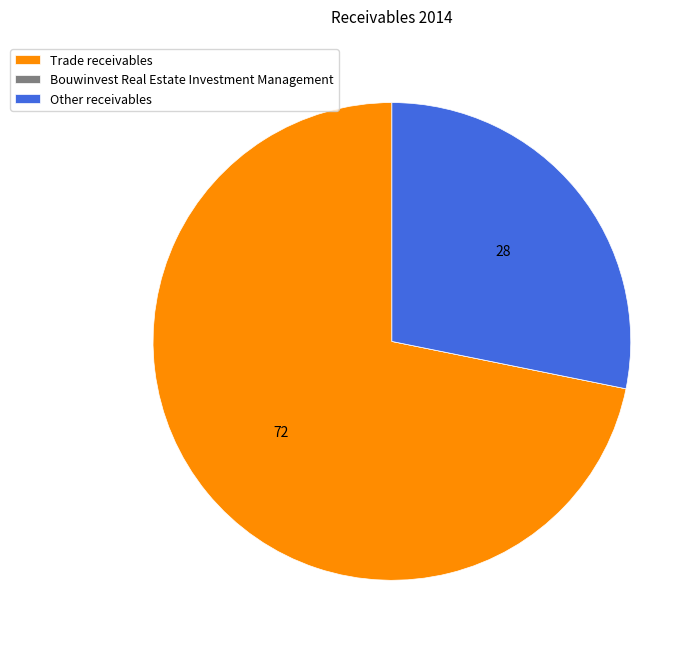

Does Other receivables account for over 50% of the chart?

No